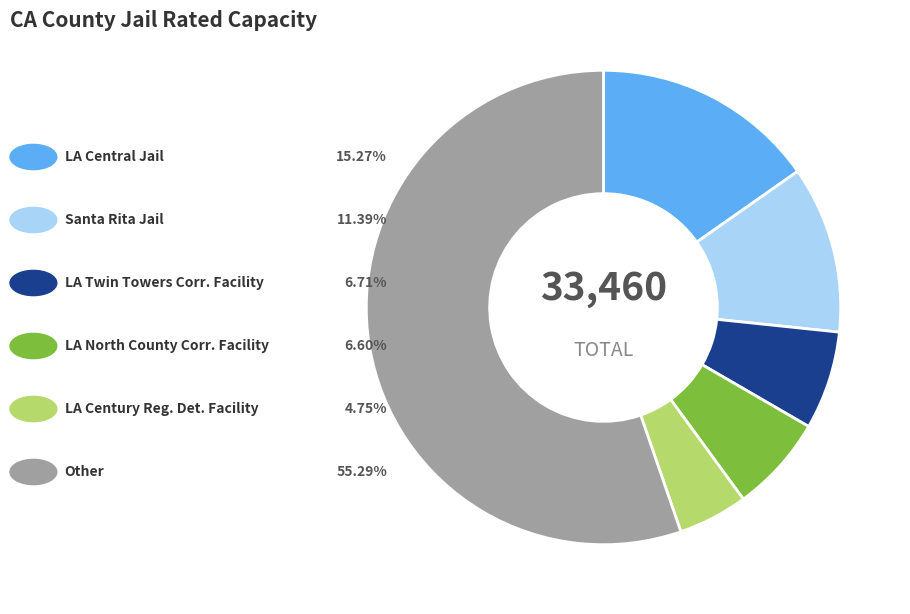

Is there any slice that represents more than half of the pie?

Yes